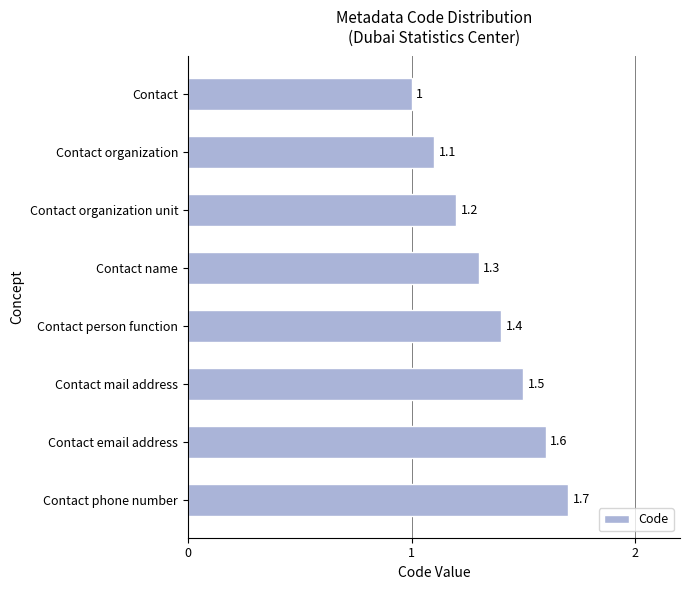

Reading top to bottom, extract all data points from this chart.

Contact=1.0	Contact organization=1.1	Contact organization unit=1.2	Contact name=1.3	Contact person function=1.4	Contact mail address=1.5	Contact email address=1.6	Contact phone number=1.7